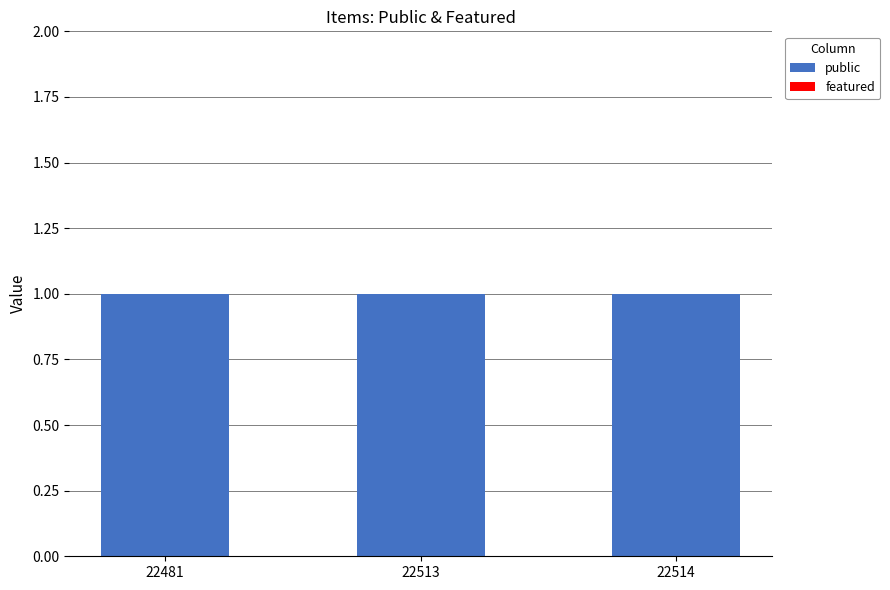

Is the value of featured at 22514 greater than the value of public at 22513?

No